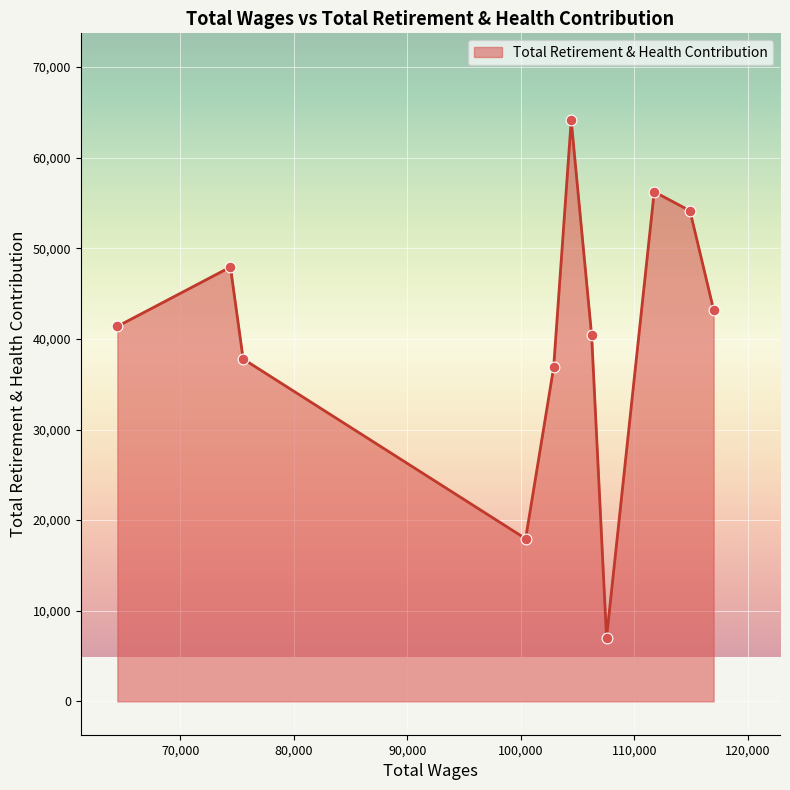

What is the maximum value shown in the chart?

64112